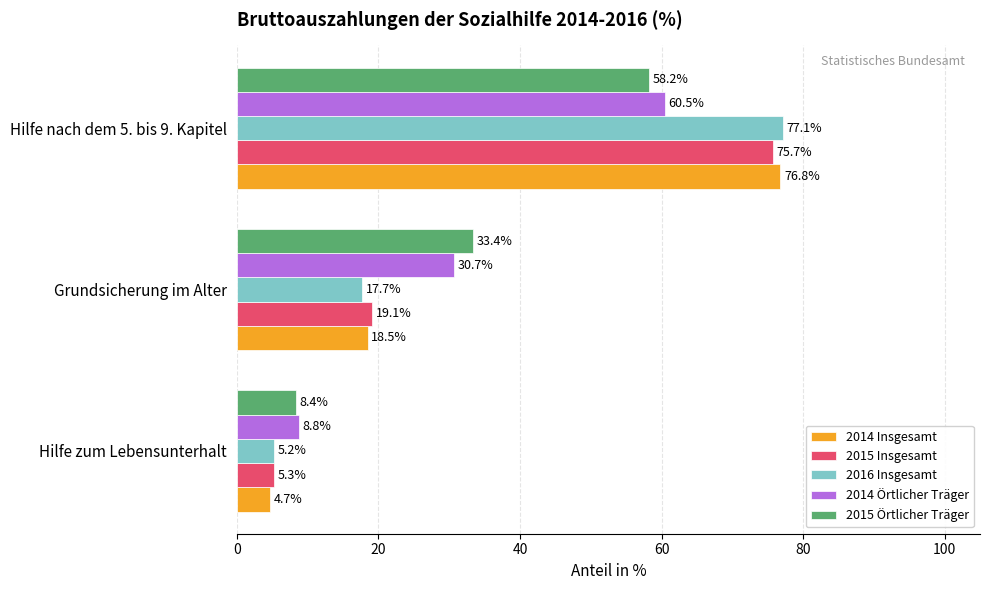

At how many categories does at least one series exceed 12?

2